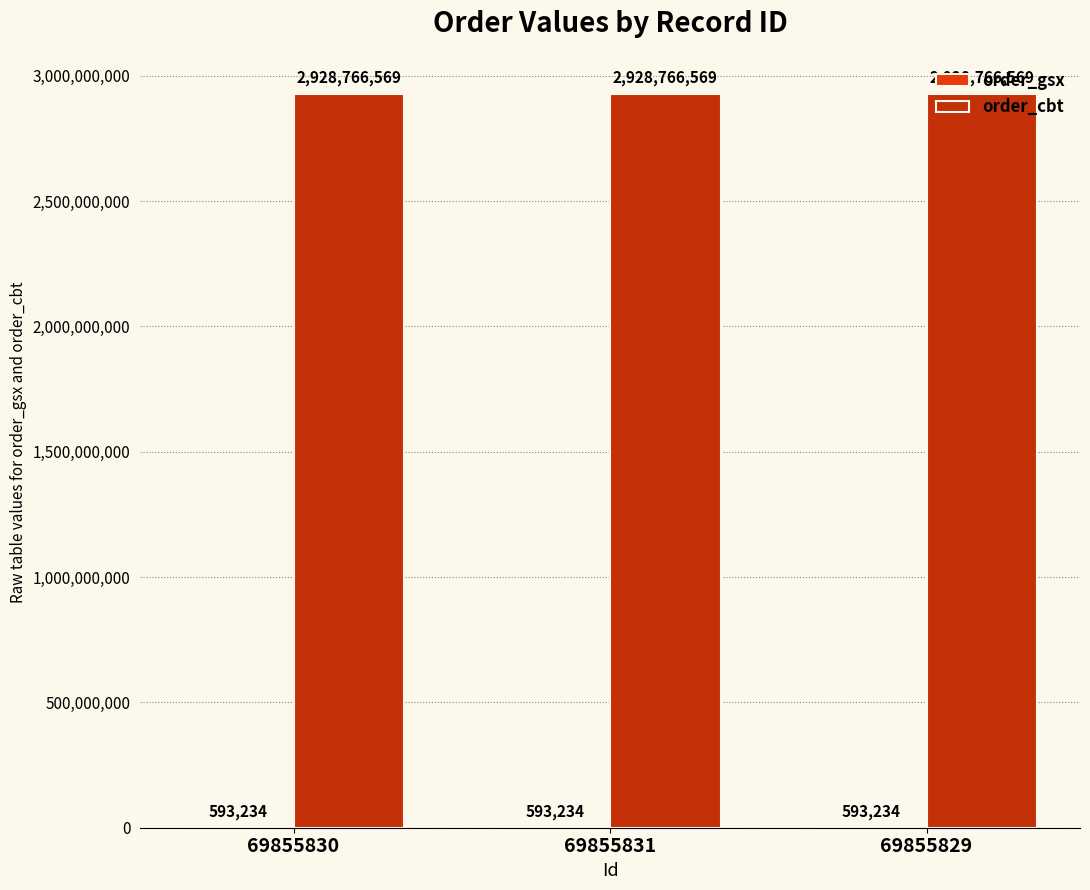

What is the sum of all order_gsx values?

1779702